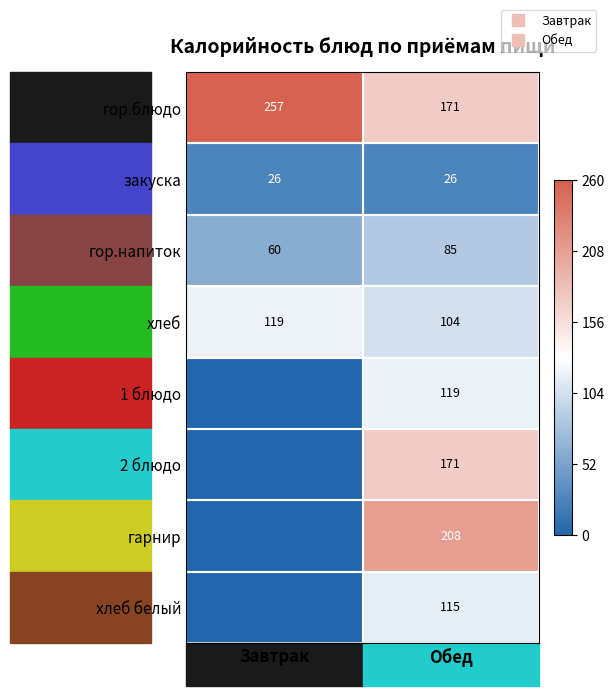

Is the value of гор.блюдо at Обед greater than the value of 2 блюдо at Завтрак?

Yes